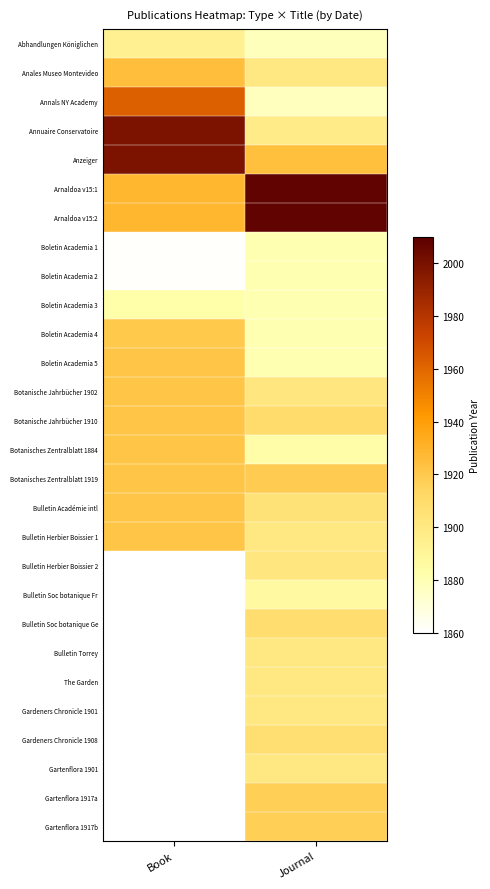

At which category does the chart reach its peak across all series?

Journal